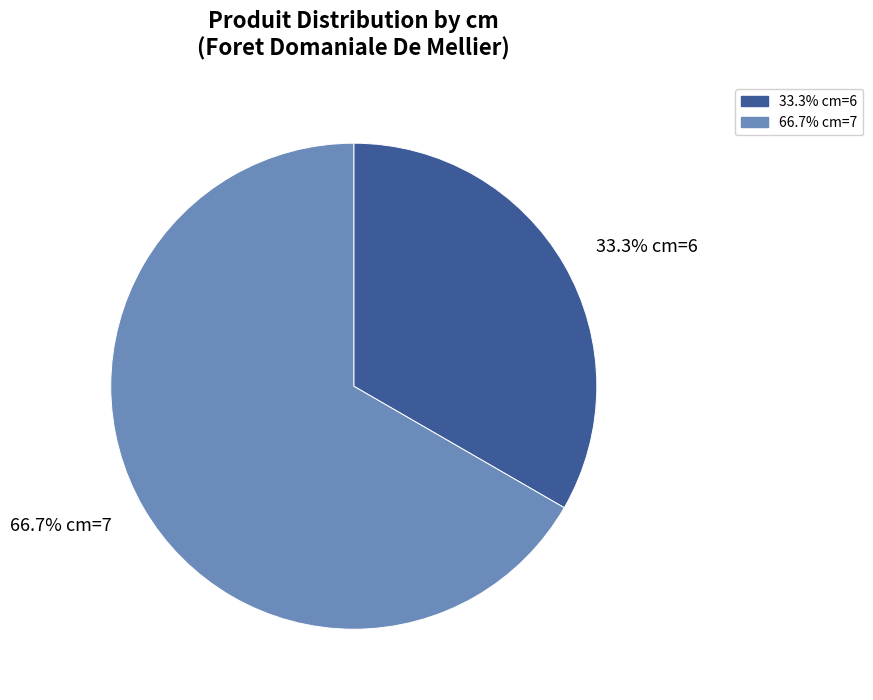

Does any single category account for the majority?

Yes